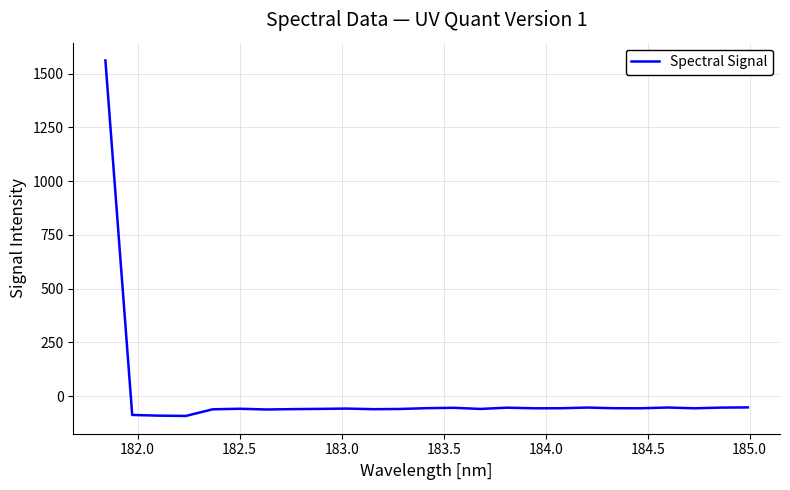

How many lines are shown in the chart?

1